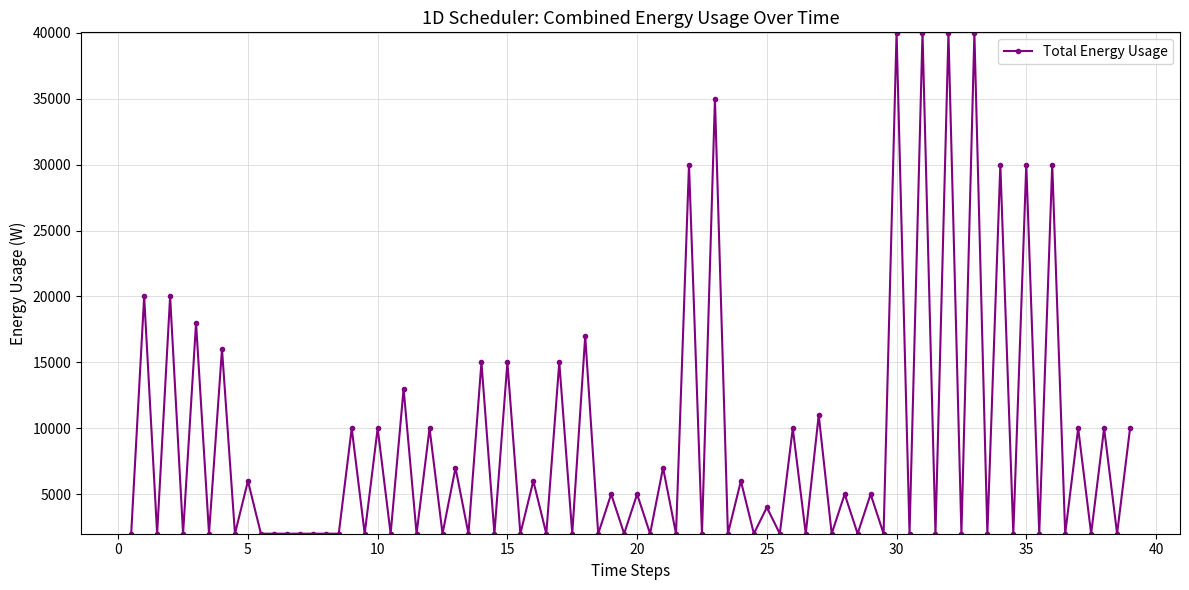

What is the difference between the second highest and minimum values?

38000